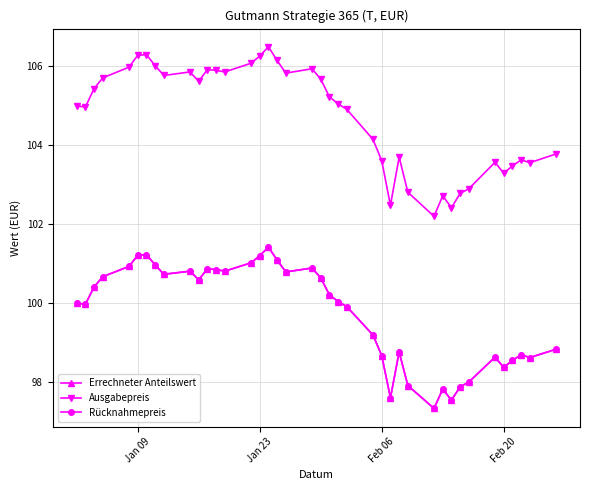

Does the chart have visible grid lines?

Yes